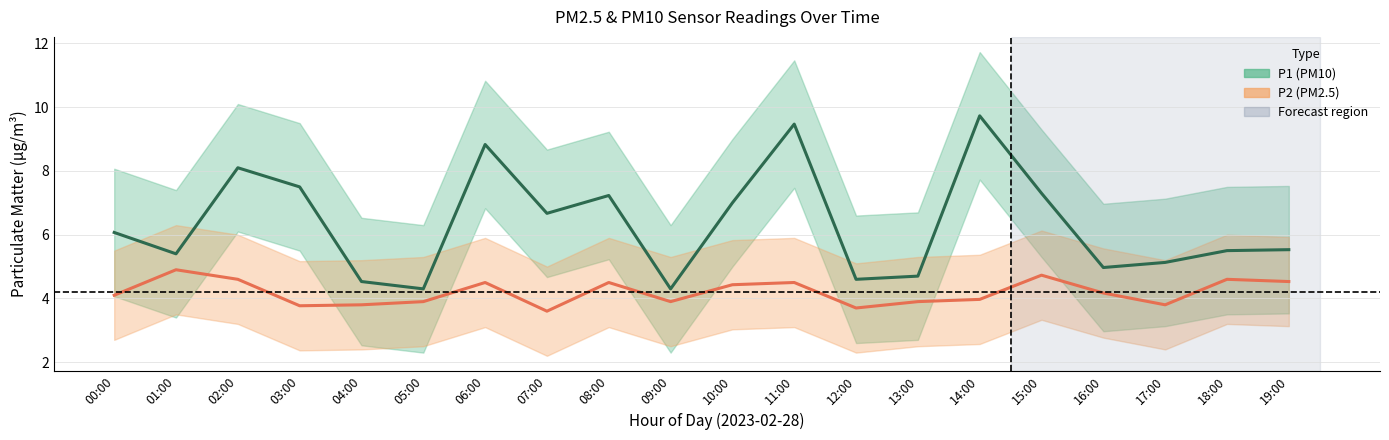

Rank the categories by P2 center value from lowest to highest.

07:00, 12:00, 03:00, 04:00, 17:00, 05:00, 09:00, 13:00, 14:00, 00:00, 16:00, 10:00, 06:00, 08:00, 11:00, 19:00, 02:00, 18:00, 15:00, 01:00